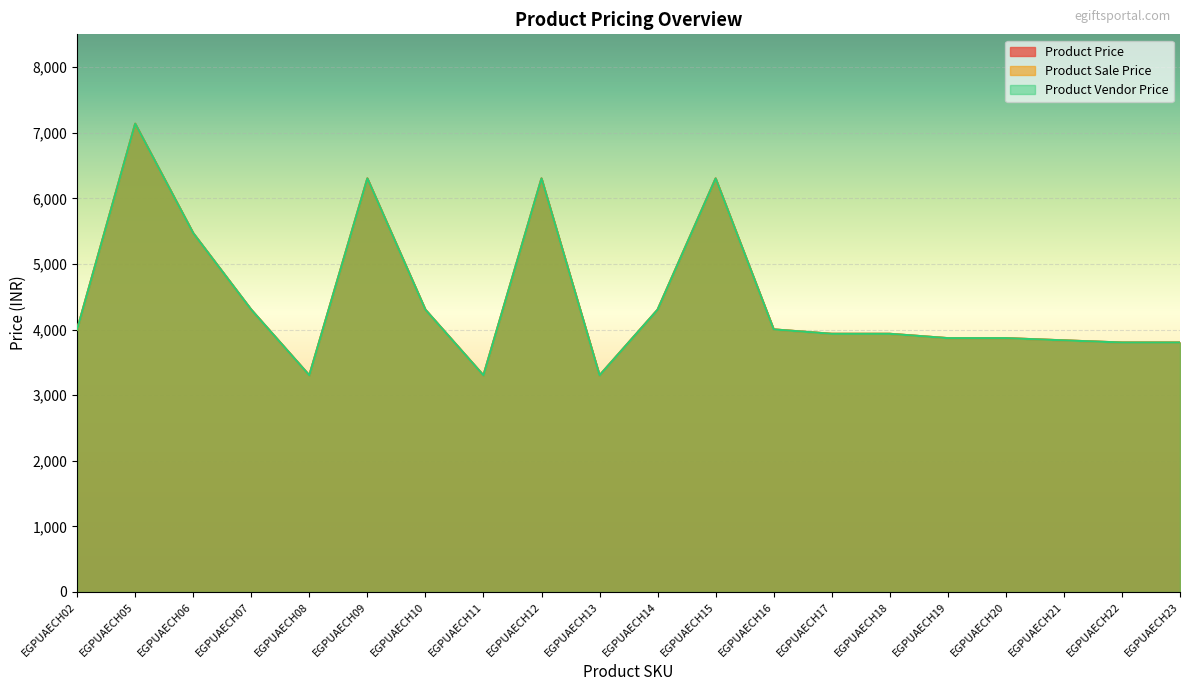

What is the value of the Product Vendor Price point at the 17th from the left?

3869